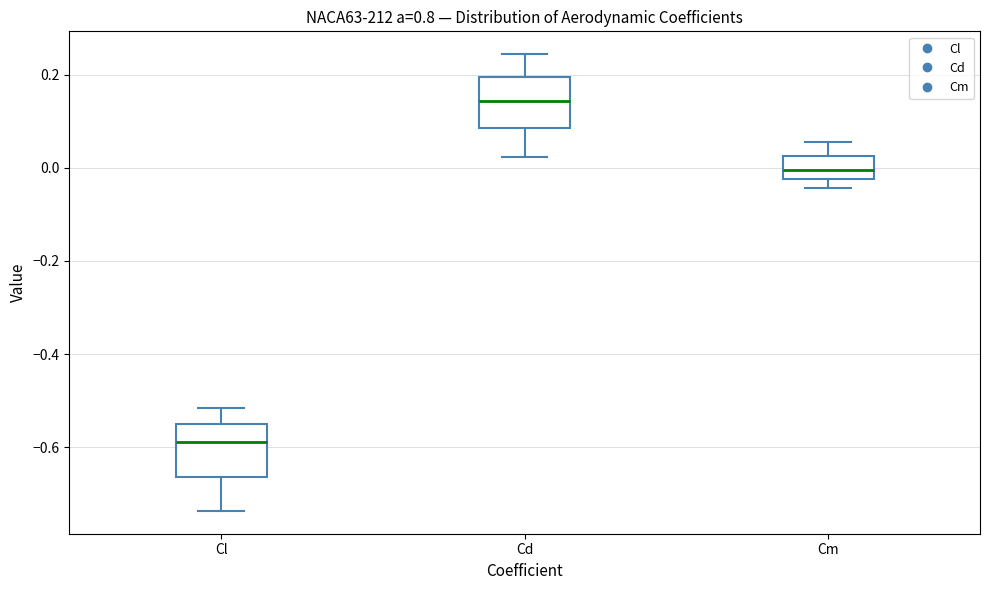

Which box's median line is the lowest?

Cl